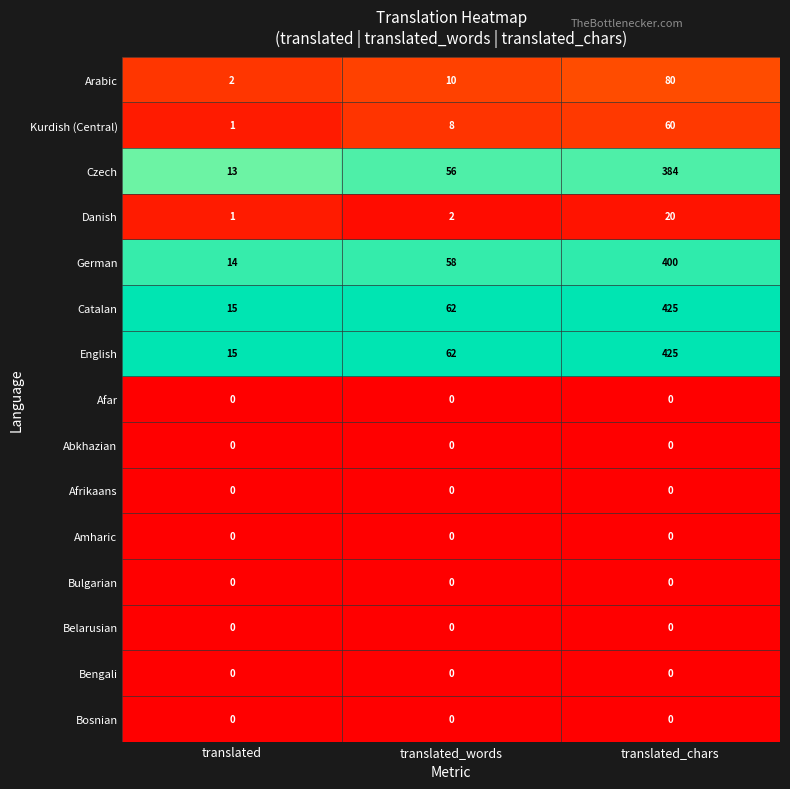

List the labels in order of Danish value, smallest first.

translated, translated_words, translated_chars